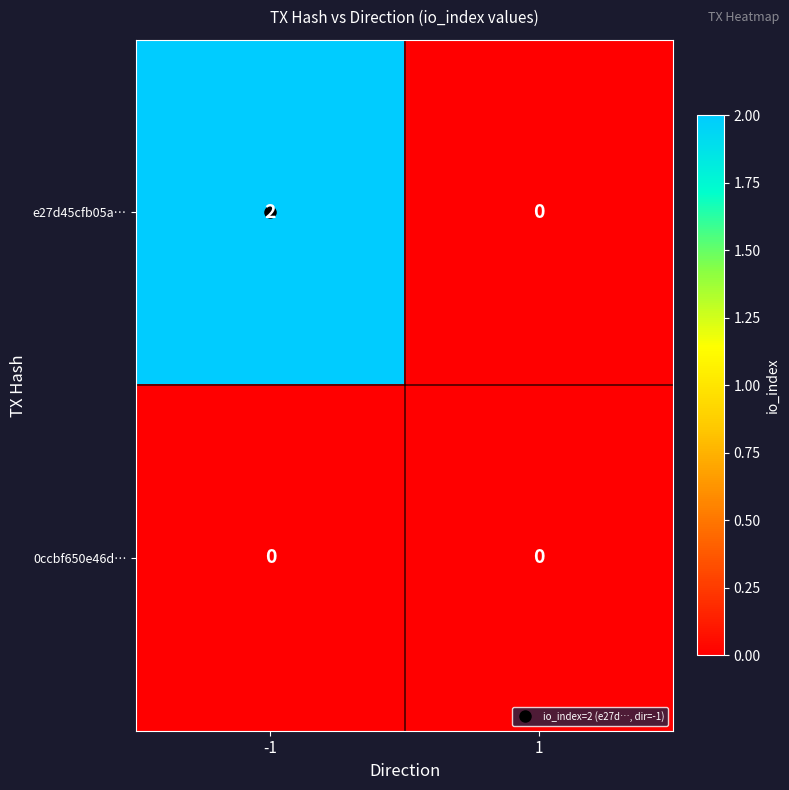

Which series has the largest total across all categories?

e27d45cfb05a…